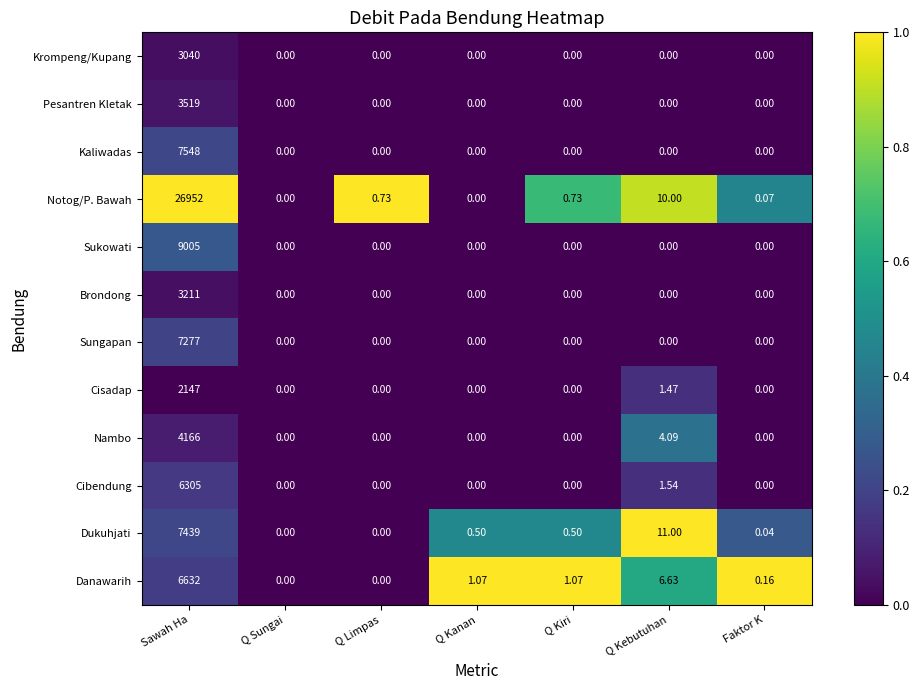

At which label is Notog/P. Bawah closest to 13476?

Q Kebutuhan